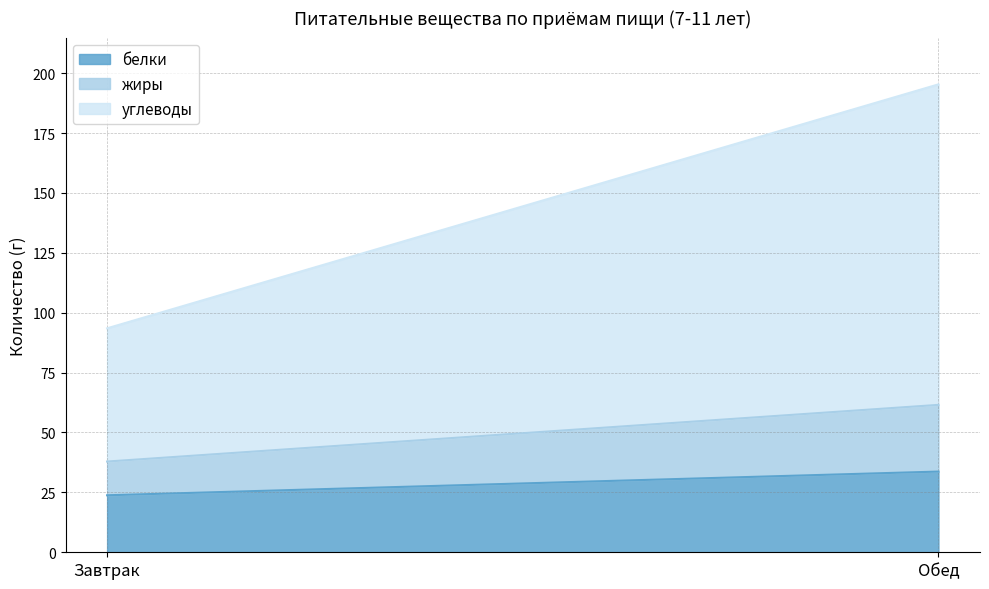

Reading left to right, what are all the values shown in this chart?

белки: Завтрак=23.8	Обед=33.7
жиры: Завтрак=14.1	Обед=27.8
углеводы: Завтрак=55.6	Обед=133.8